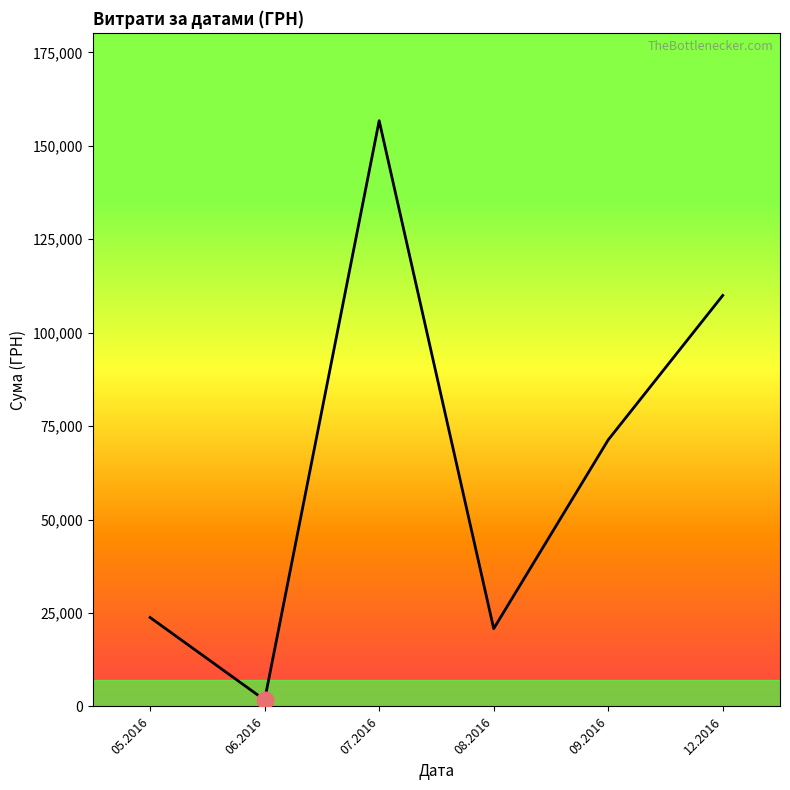

What is the maximum value shown in the chart?

156699.6